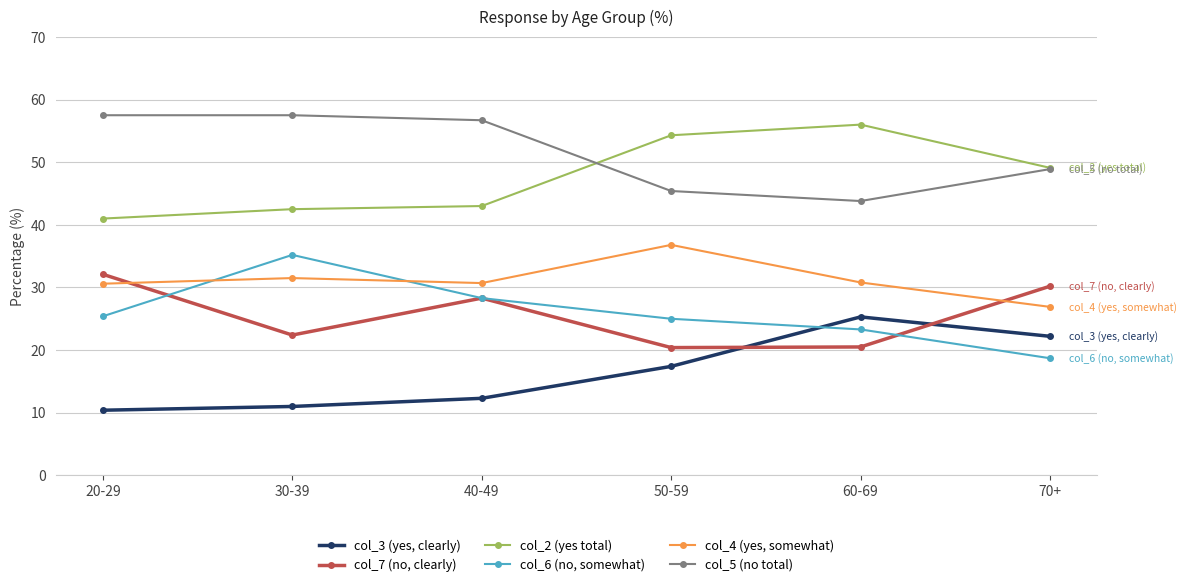

What is the lowest value of the col_3 (yes, clearly) series?

10.4